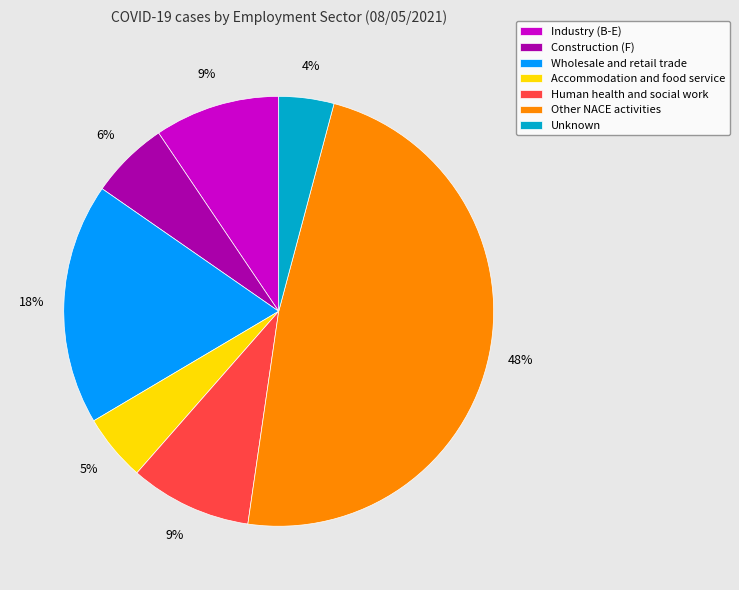

To the nearest percent, what is the combined percentage of Wholesale and retail trade and Accommodation and food service?

23%